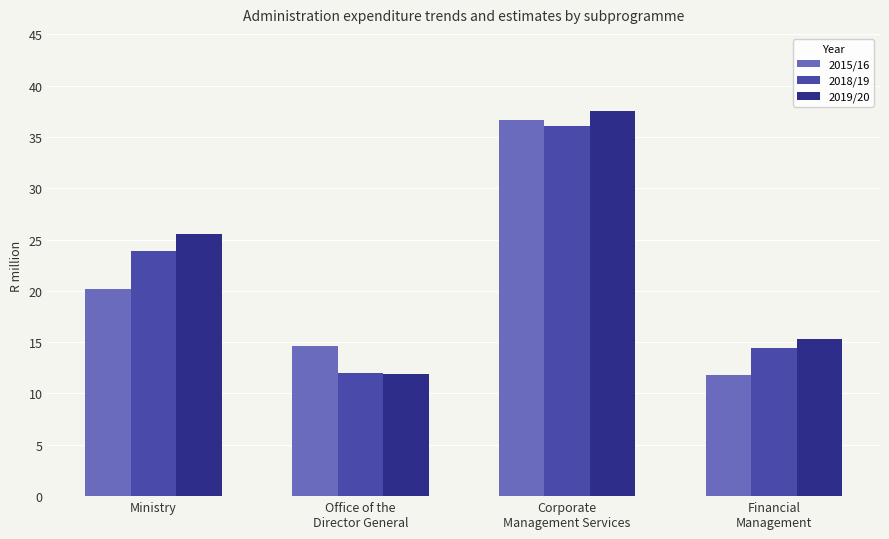

At which label does 2015/16 reach its peak?

Corporate
Management Services